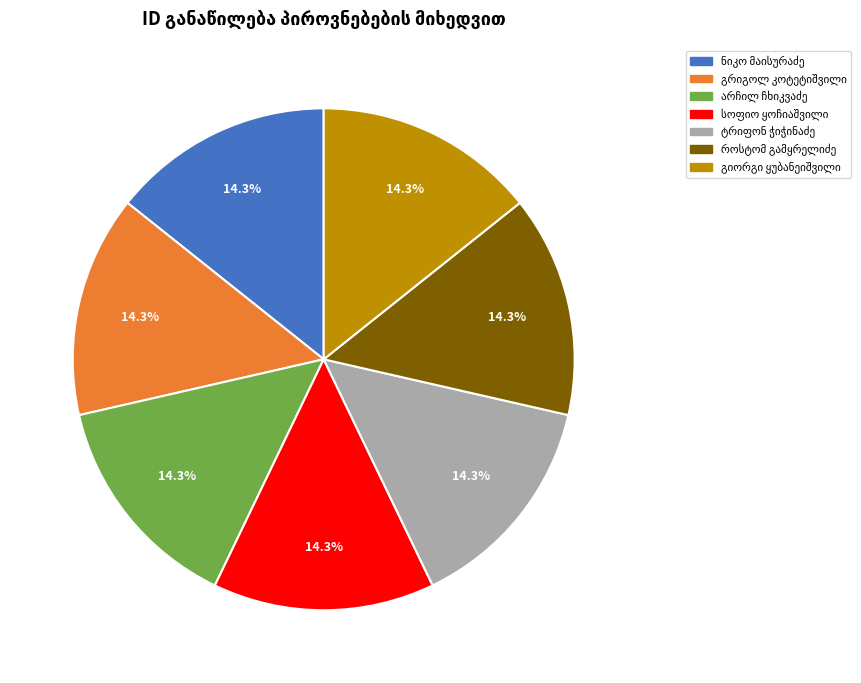

Does any single category account for the majority?

No